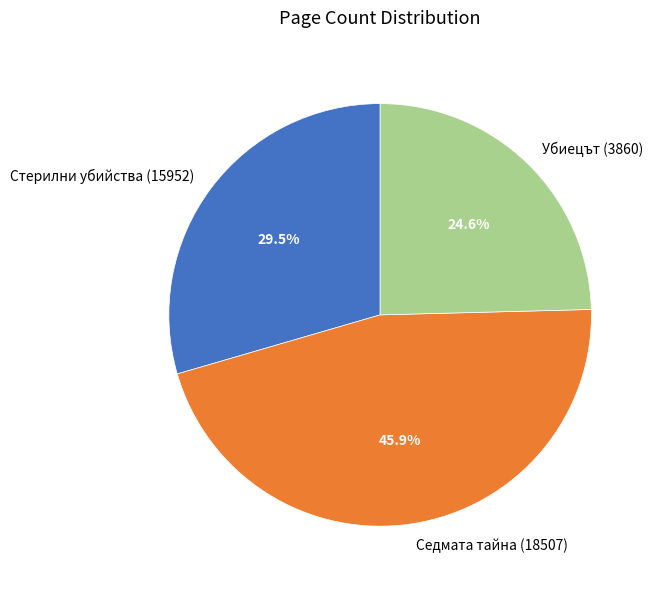

Do Стерилни убийства (15952) and Убиецът (3860) together represent more than half of the pie?

Yes